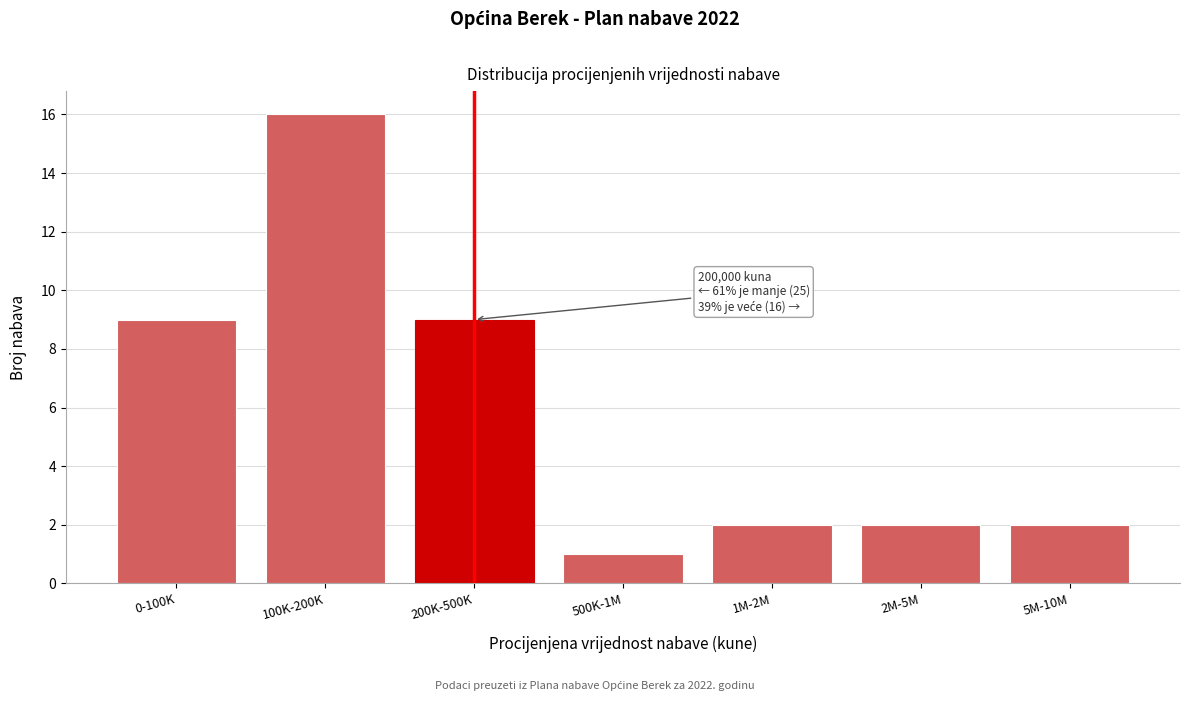

Reading right to left, extract all data points from this chart.

2	2	2	1	9	16	9